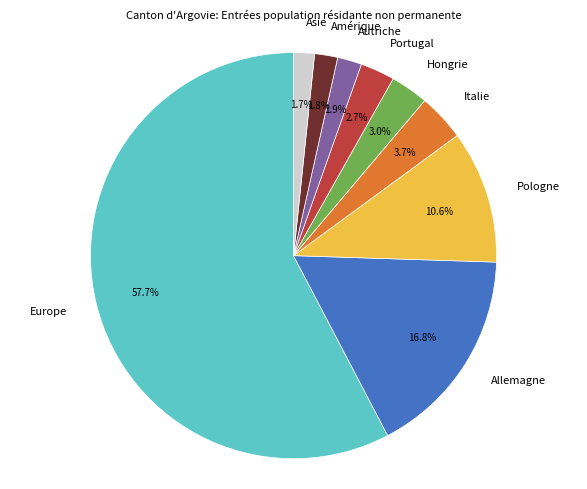

What percentage is the Allemagne slice, to the nearest percent?

17%